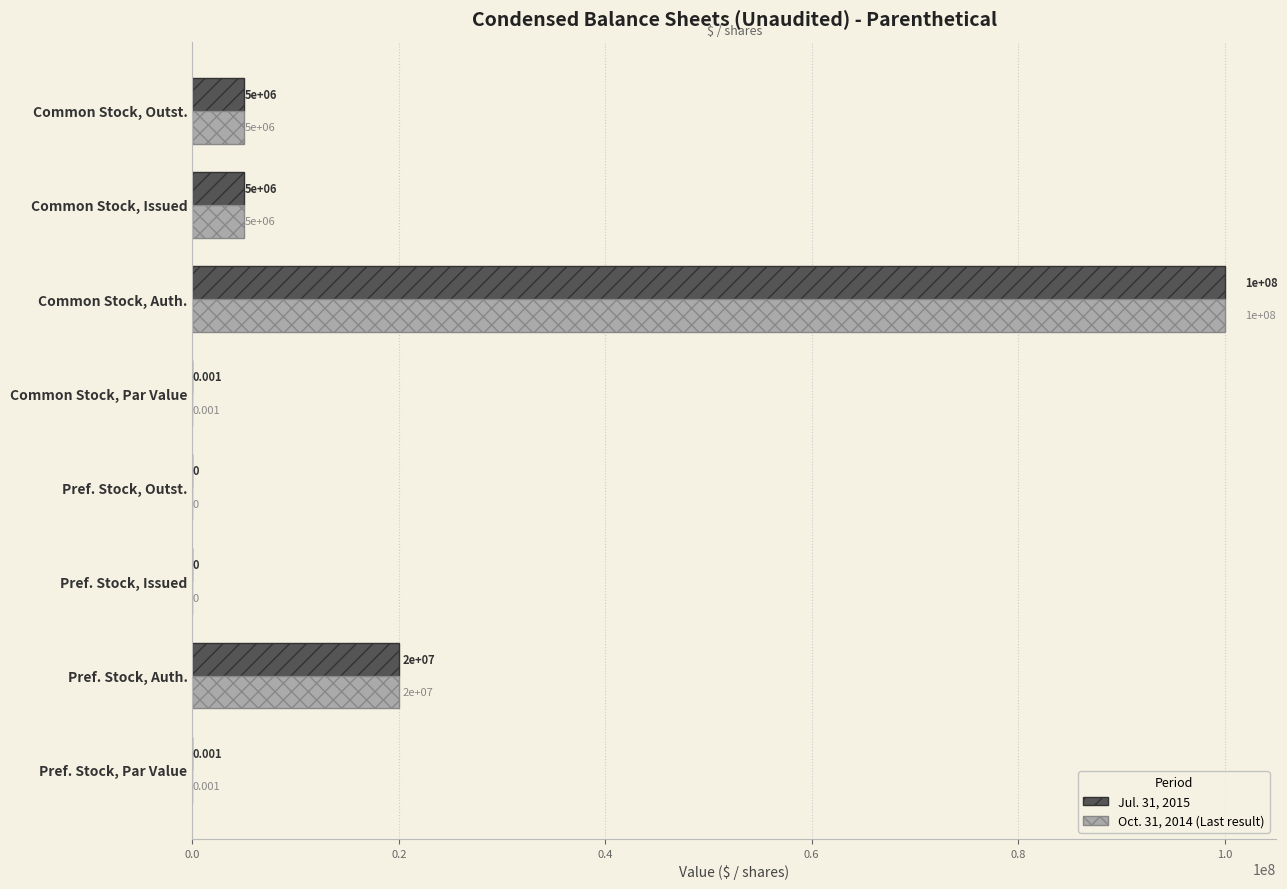

Which label corresponds to the largest value in the chart?

Common Stock, Auth.